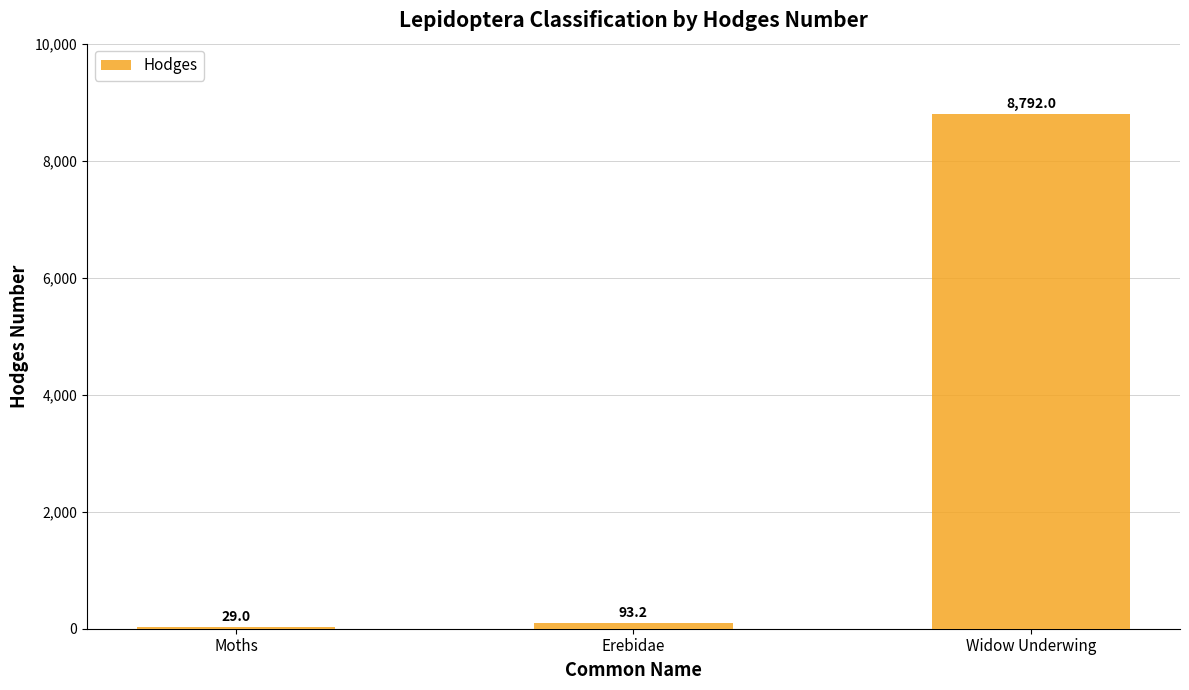

What is the average value?

2971.4